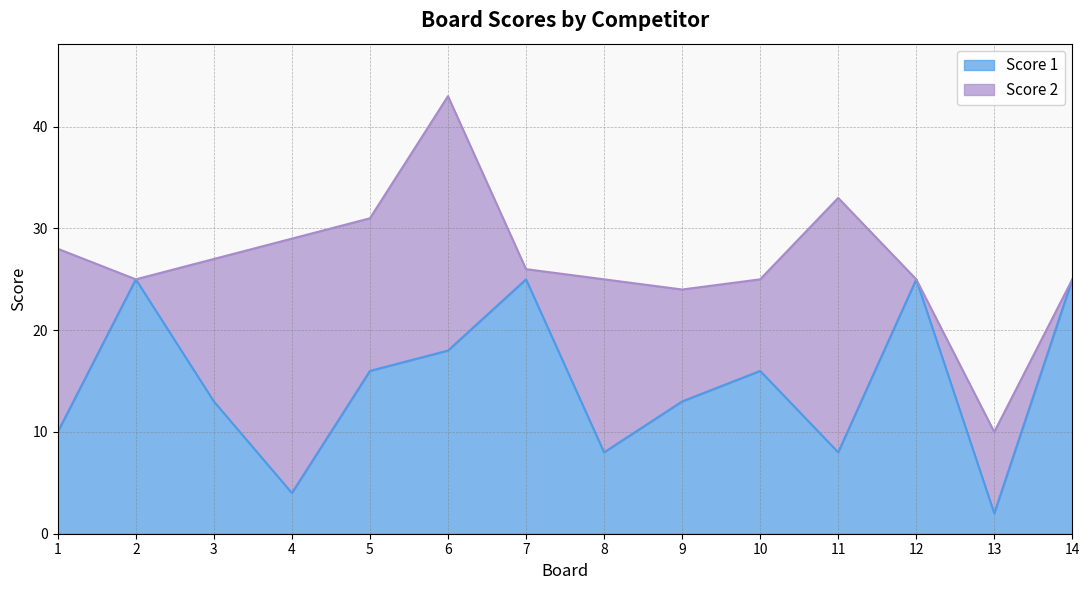

Reading left to right, list the values for the Score 1 series.

10	25	13	4	16	18	25	8	13	16	8	25	2	25